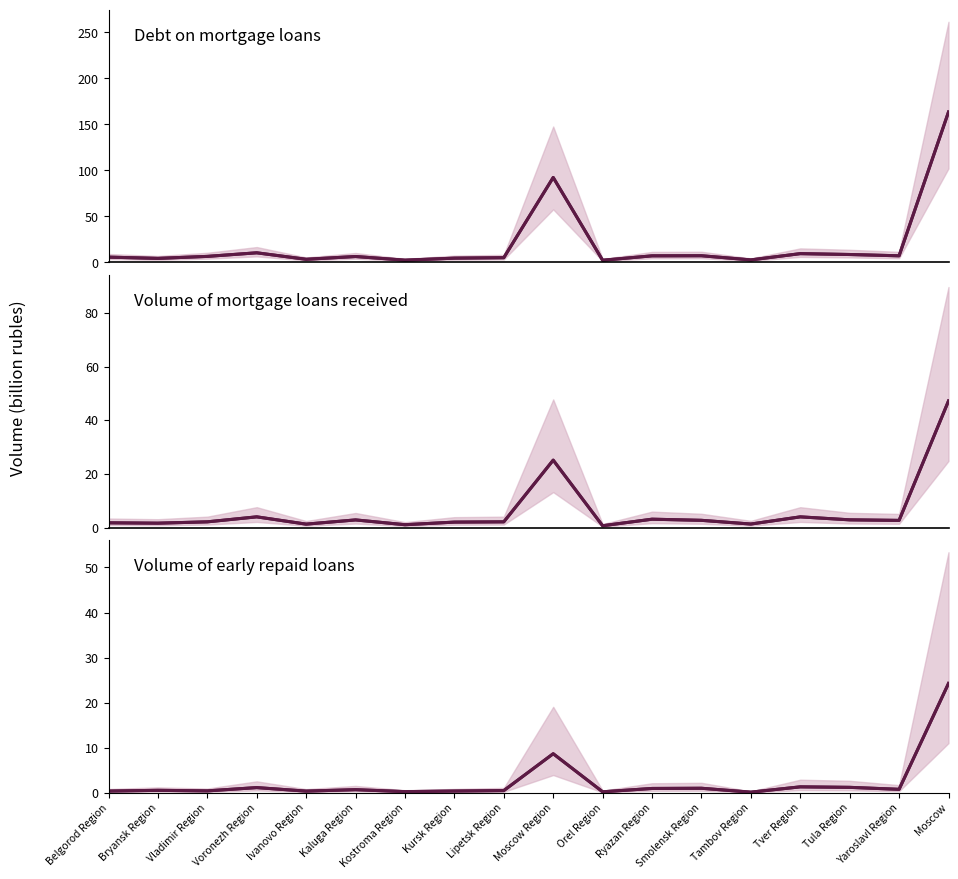

How many lines are shown in the chart?

3